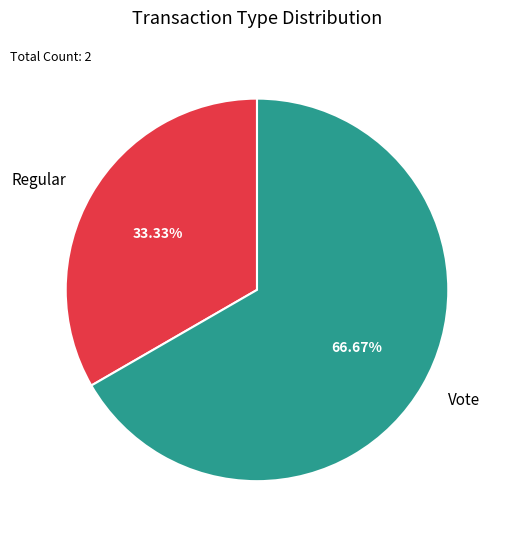

Which has a higher value, Regular or Vote?

Vote